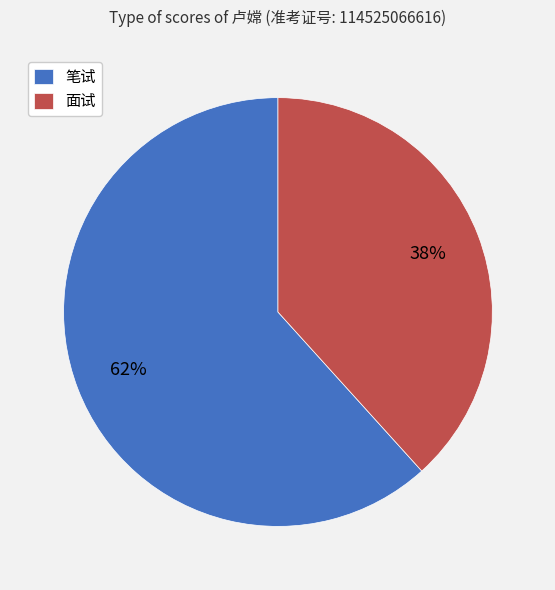

Is the sum of 笔试 and 面试 greater than half?

Yes